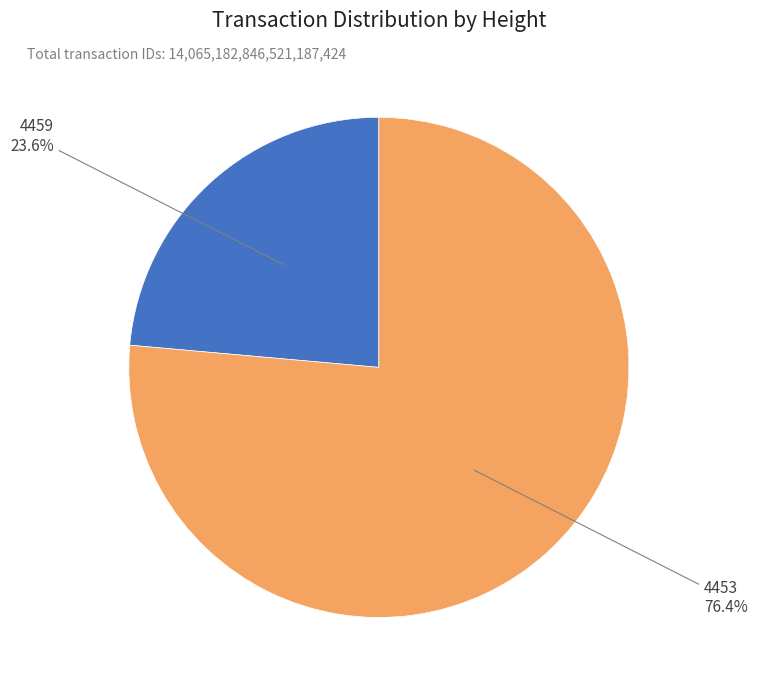

Count the number of slices in the pie.

2